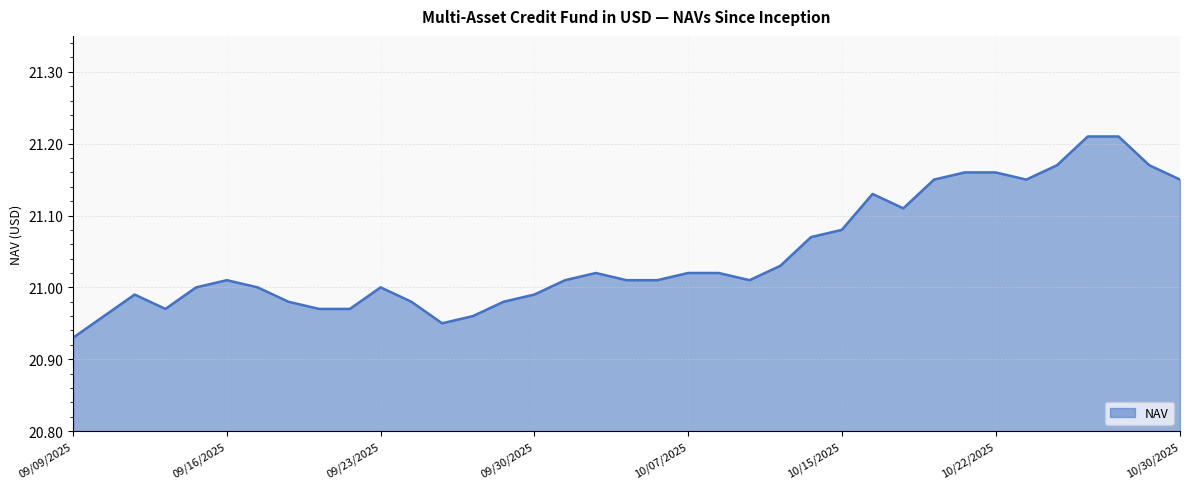

What is the difference between the maximum and minimum values?

0.3